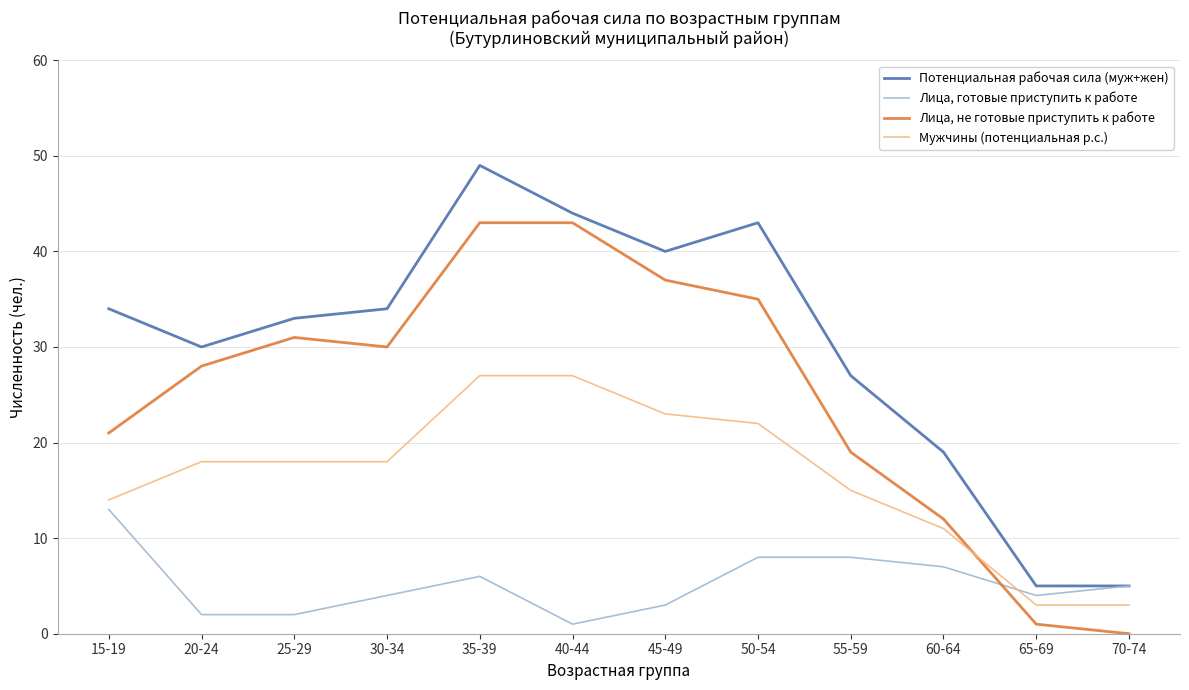

At which label is Лица, готовые приступить к работе closest to 7?

60-64